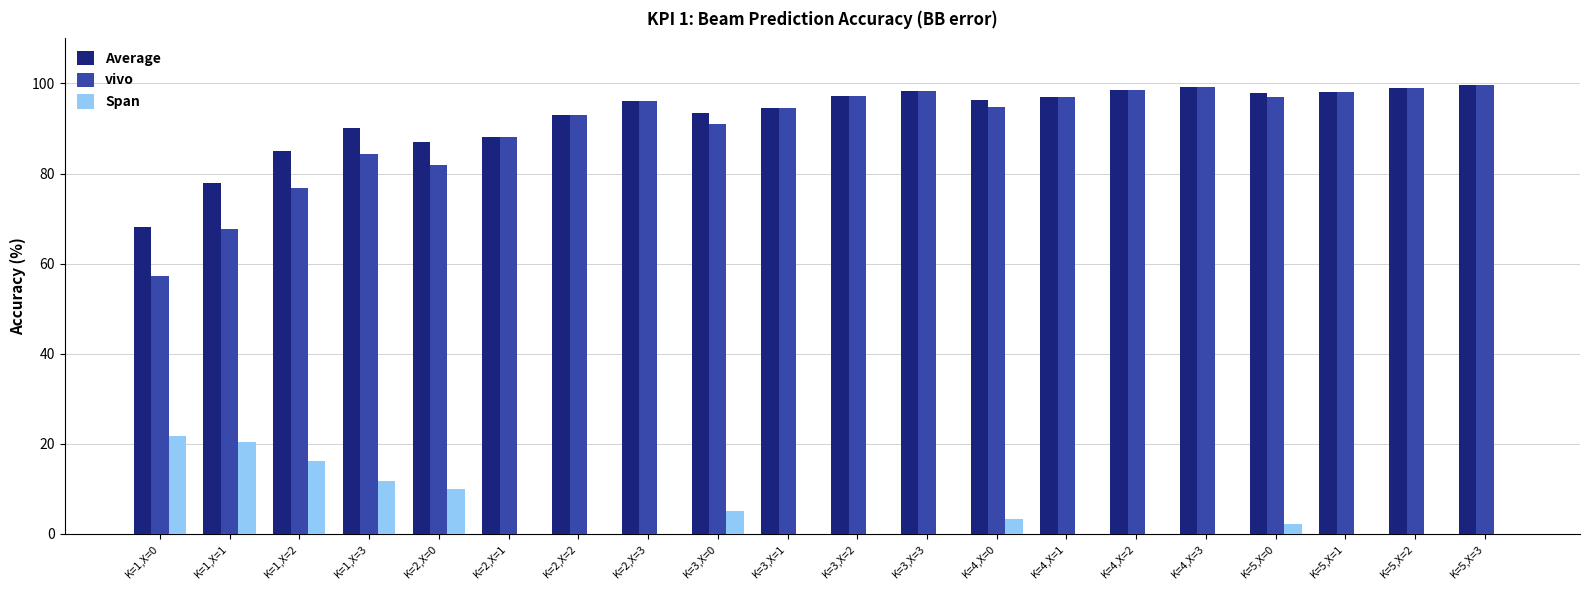

At which label does Span reach its peak?

K=1,X=0